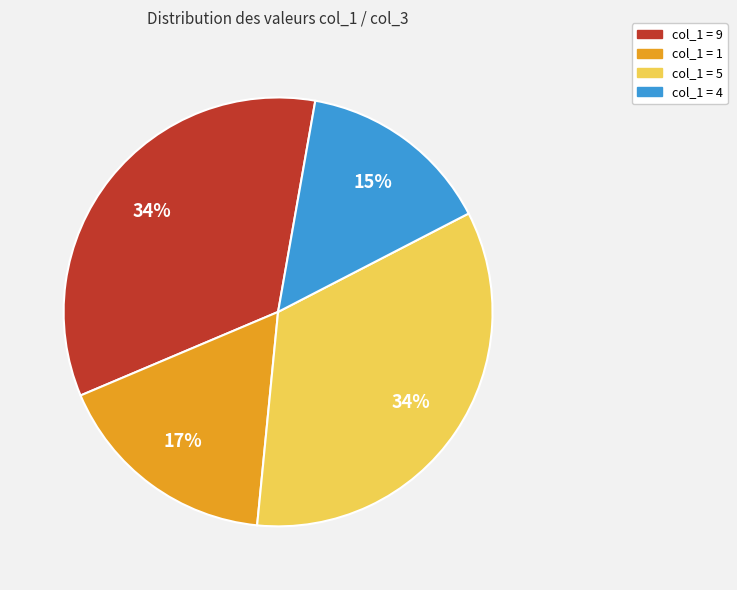

Is there any slice that represents more than half of the pie?

No